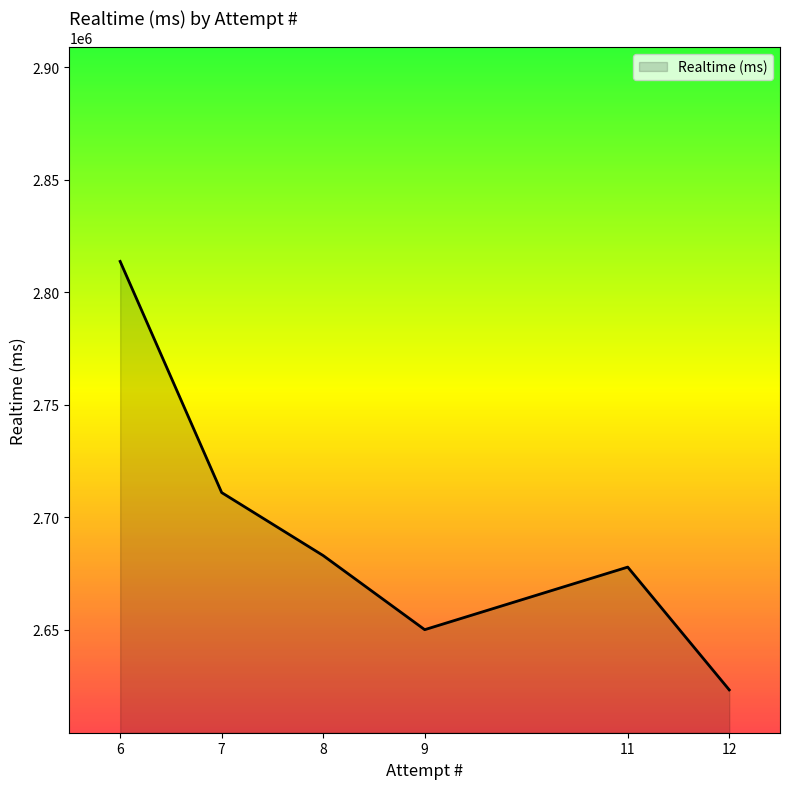

At which category does the chart reach its peak across all series?

6